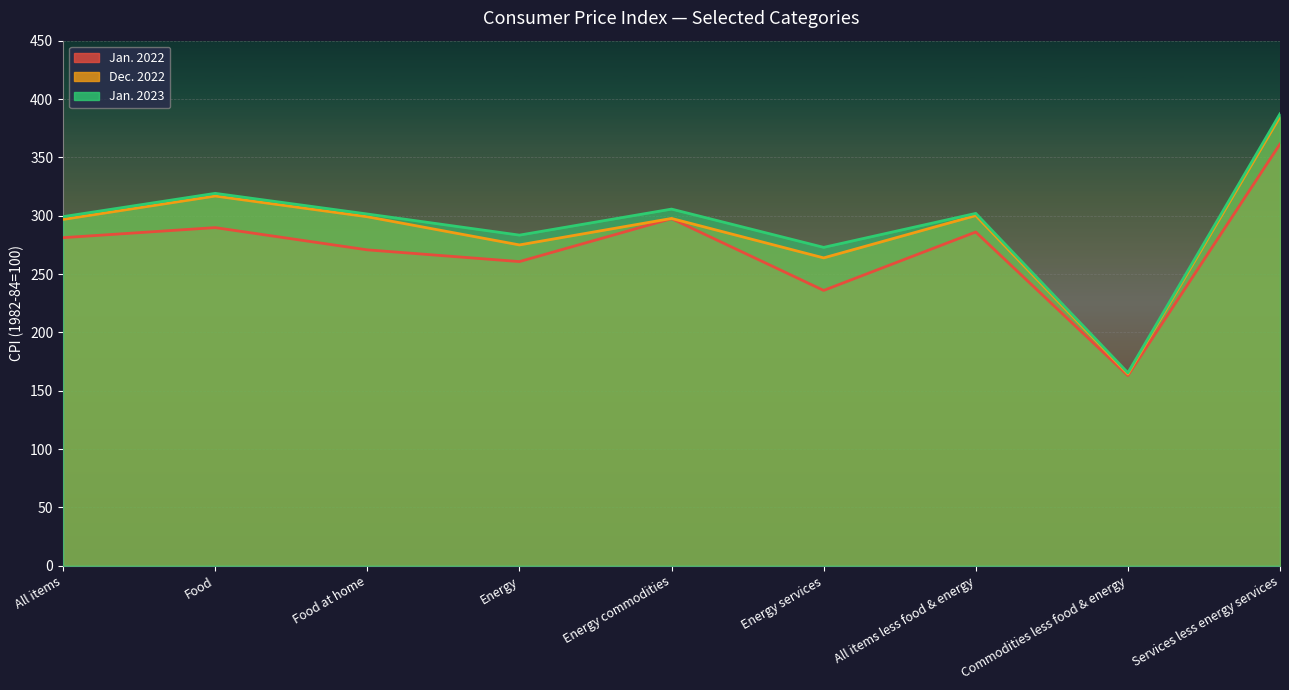

What is the label of the 5th point from the left?

Energy commodities